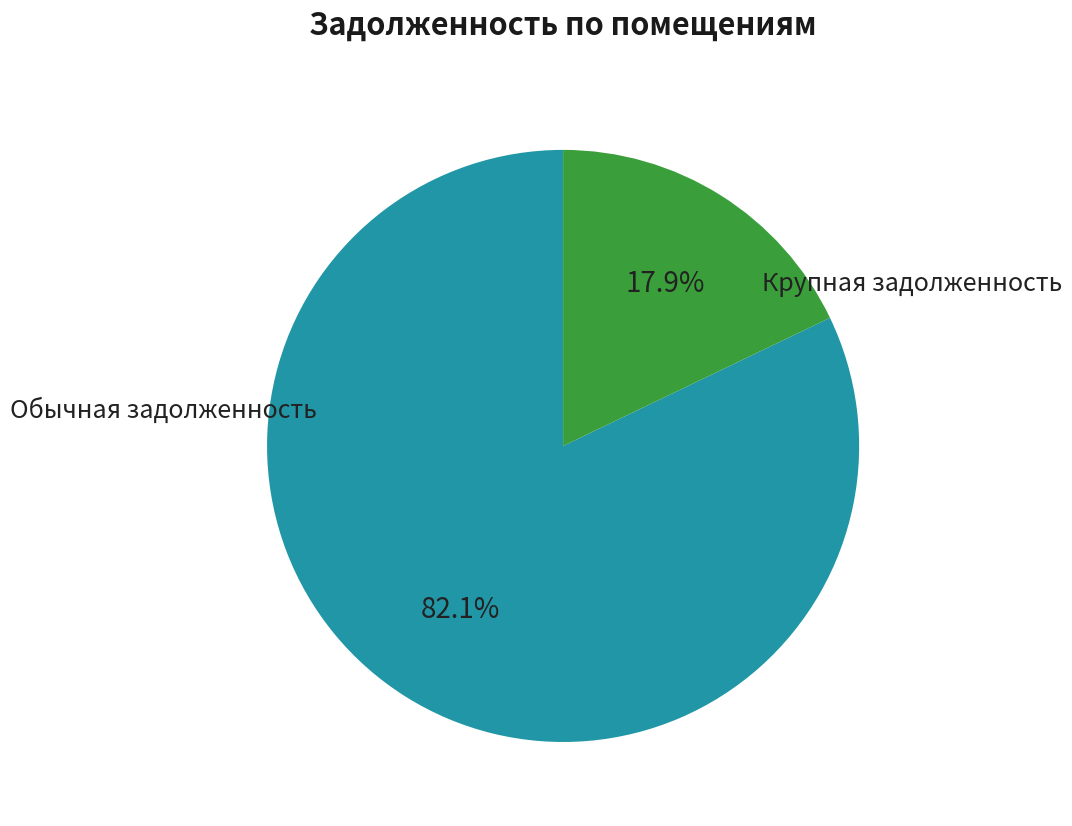

Does any single category account for the majority?

Yes